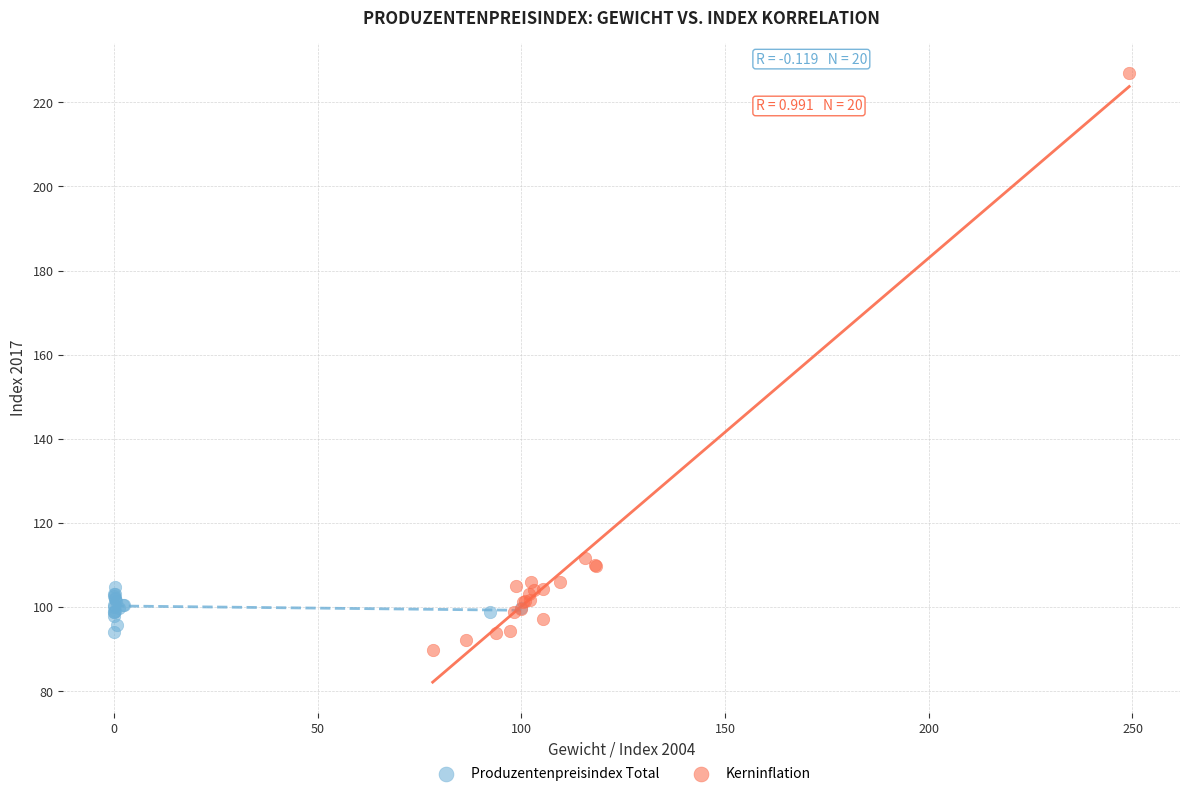

Which series contains the highest Y value?

Kerninflation